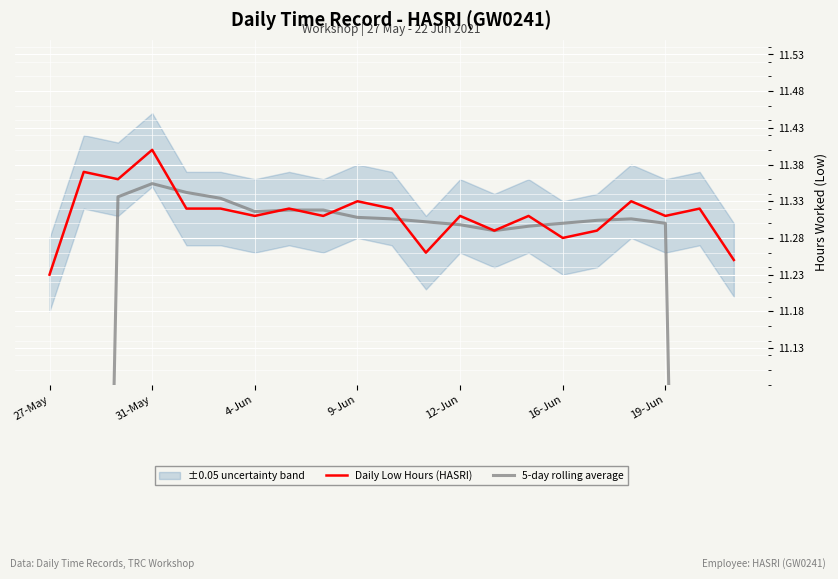

List the series in order of their overall mean, highest first.

Daily Low Hours (HASRI), 5-day rolling average